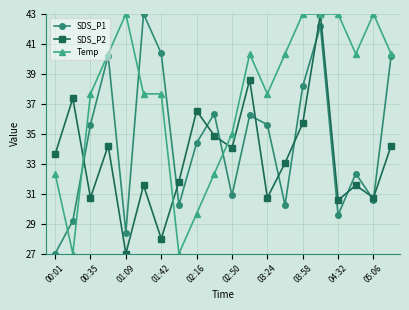

What is the smallest value displayed?

27.0